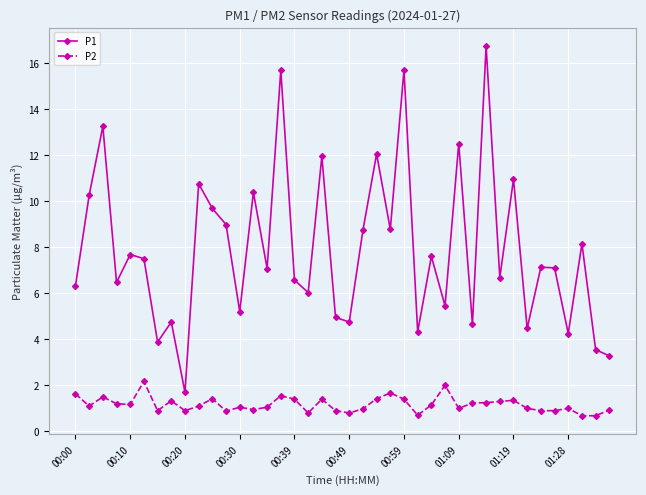

What is the average value of the P1 series?

7.9